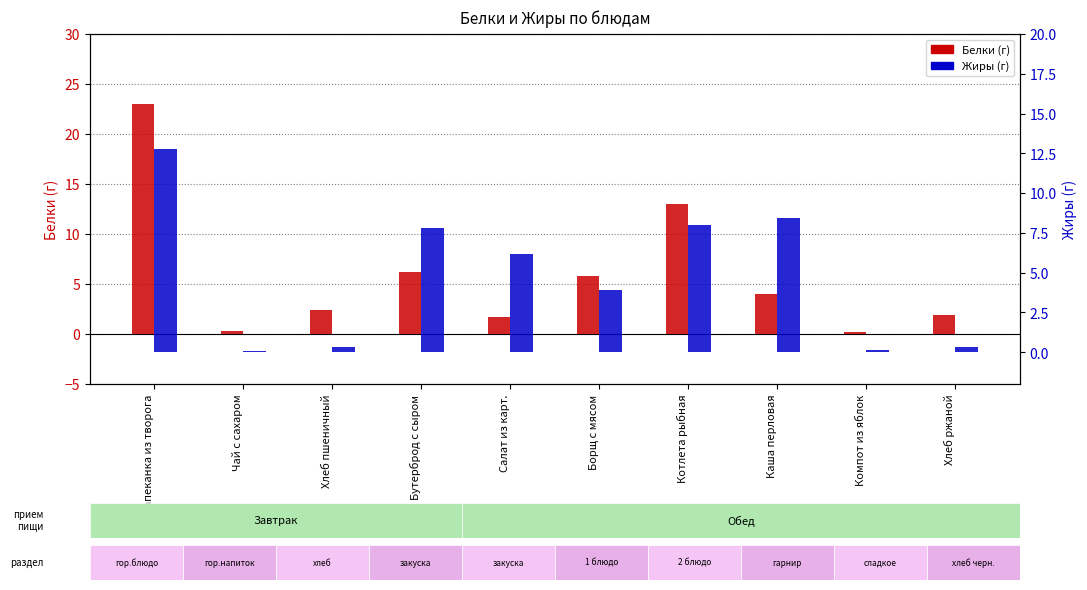

What is the difference between the second highest and minimum values in the Жиры series?

8.3